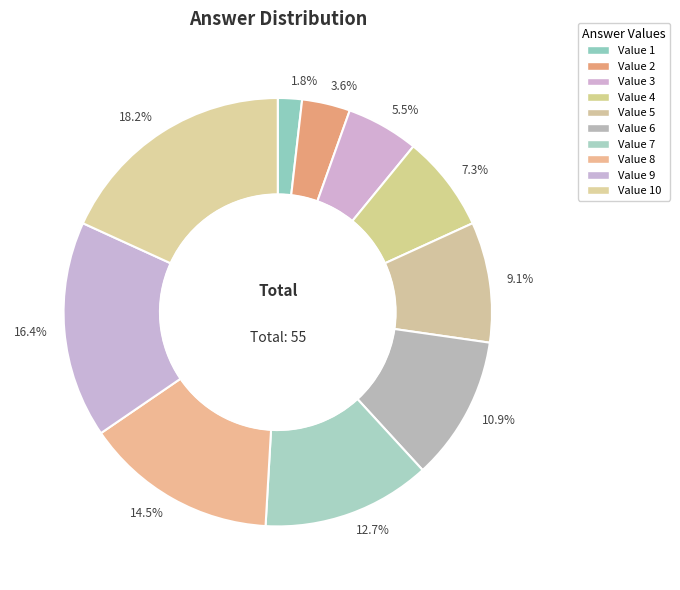

Count the number of slices in the pie.

10